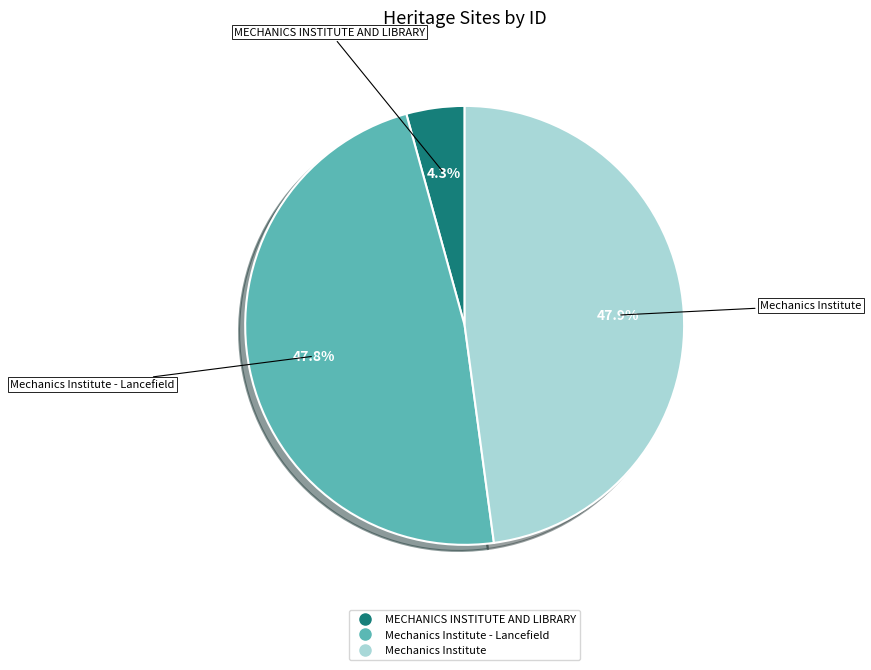

To the nearest percent, what is the difference between the largest and smallest slice percentages?

44%